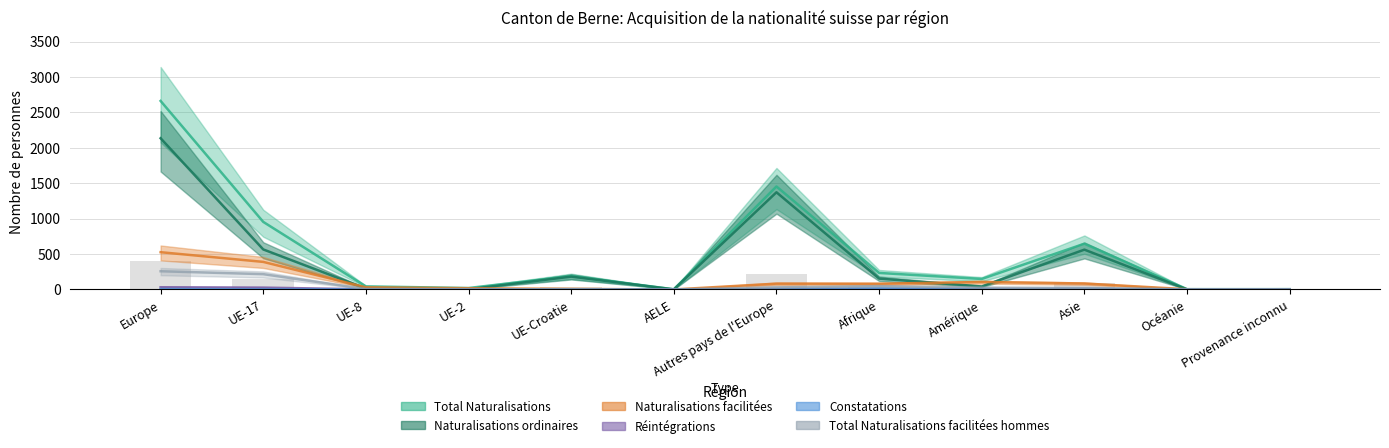

What is the label of the 5th bar from the right?

Afrique